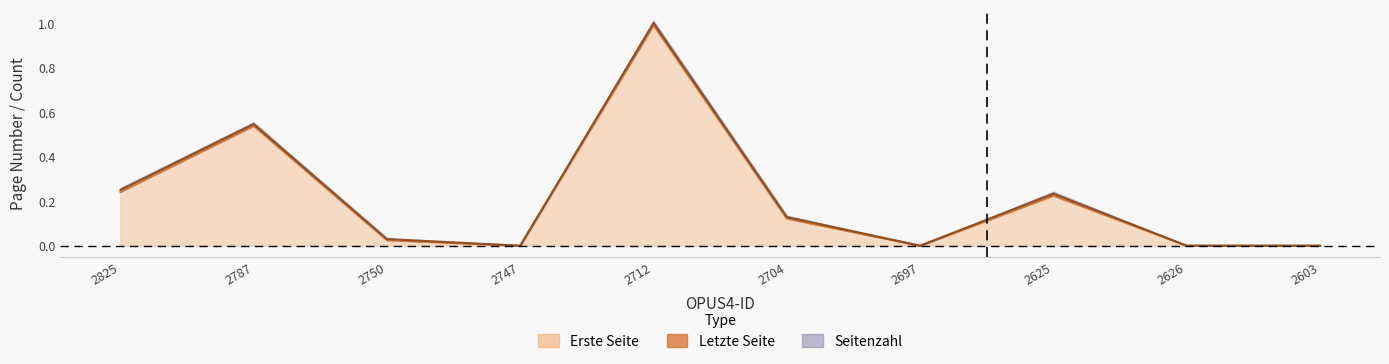

How many values in the Erste Seite series exceed 0?

6